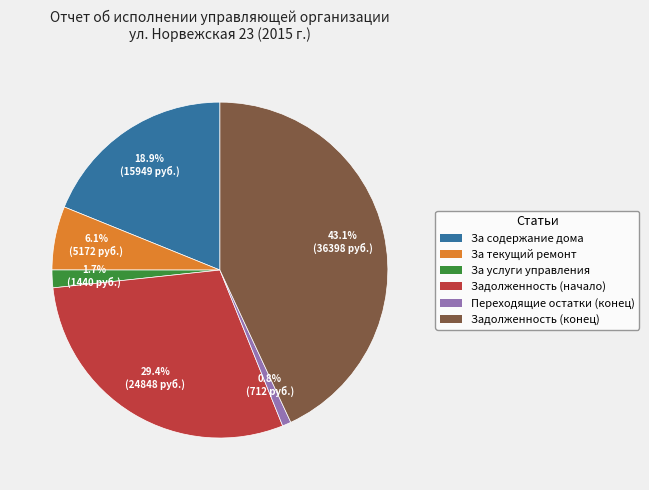

Rank the categories by value from highest to lowest.

Задолженность (конец), Задолженность (начало), За содержание дома, За текущий ремонт, За услуги управления, Переходящие остатки (конец)